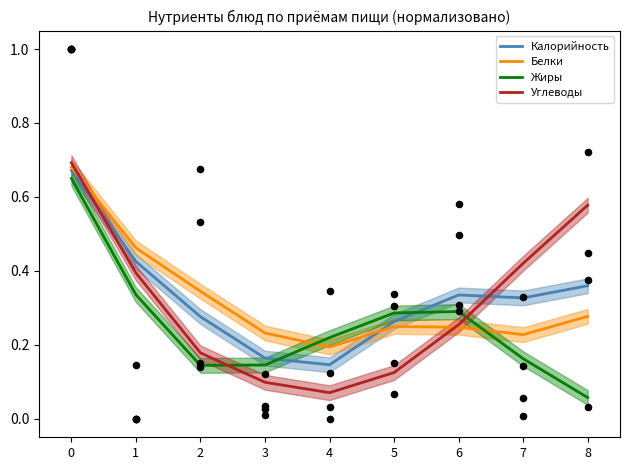

At how many categories does at least one series exceed 0?

9